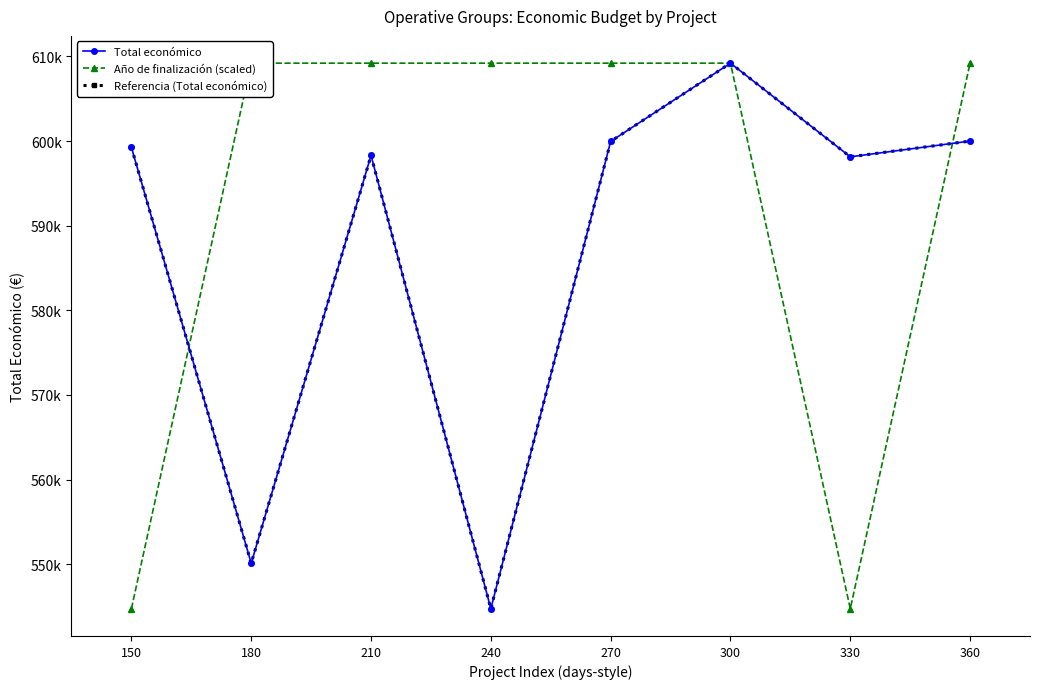

What is the minimum value shown in the chart?

544746.0